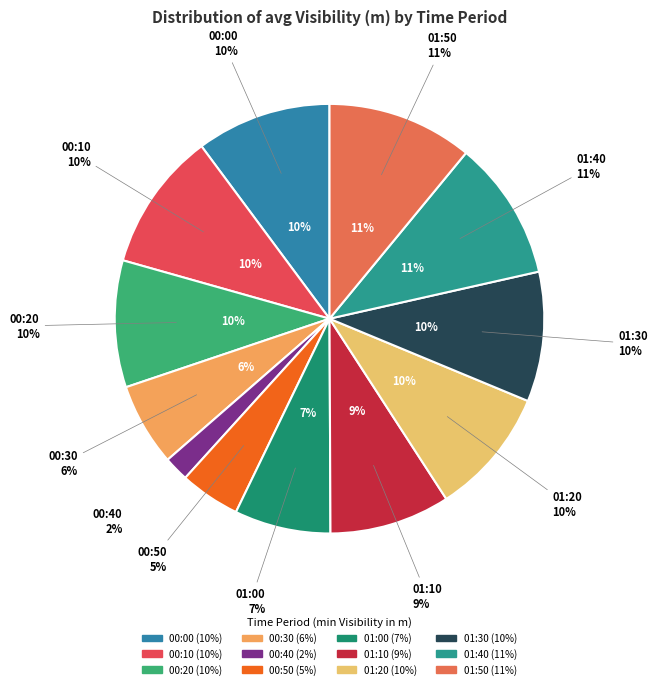

Which category has the smallest portion of the pie?

00:40